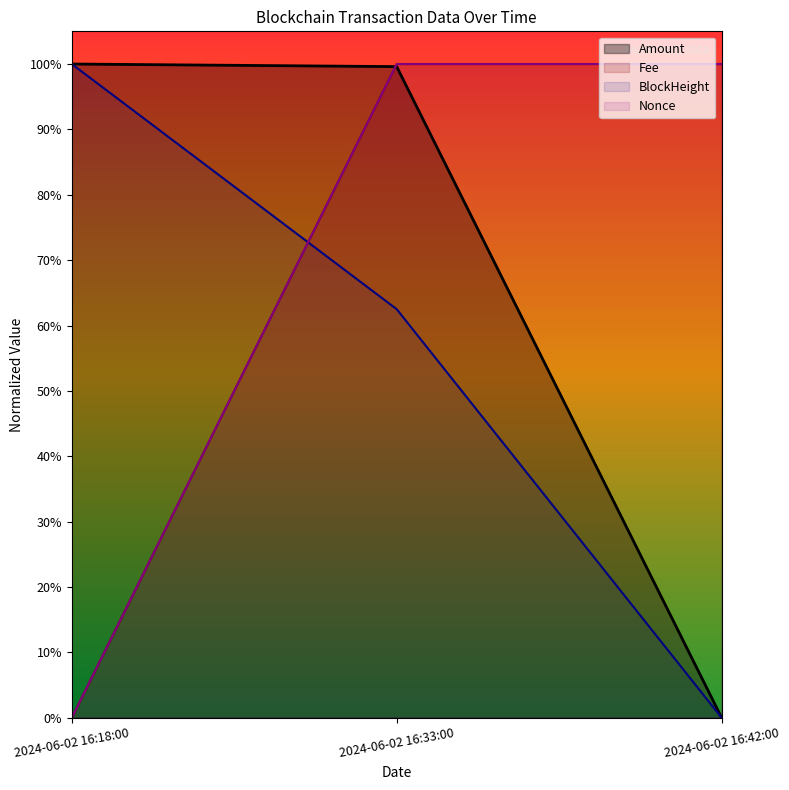

At which category does the chart reach its minimum across all series?

2024-06-02 16:42:00